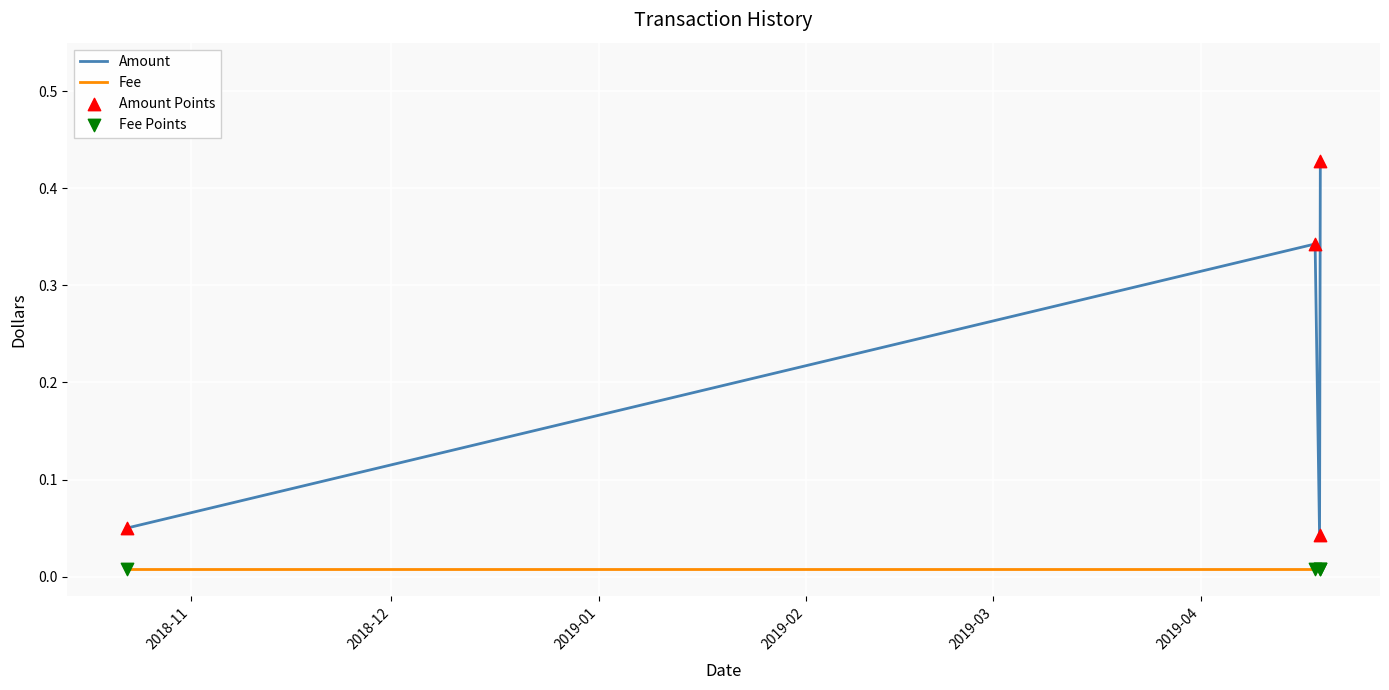

Which series has the widest spread of values?

Amount